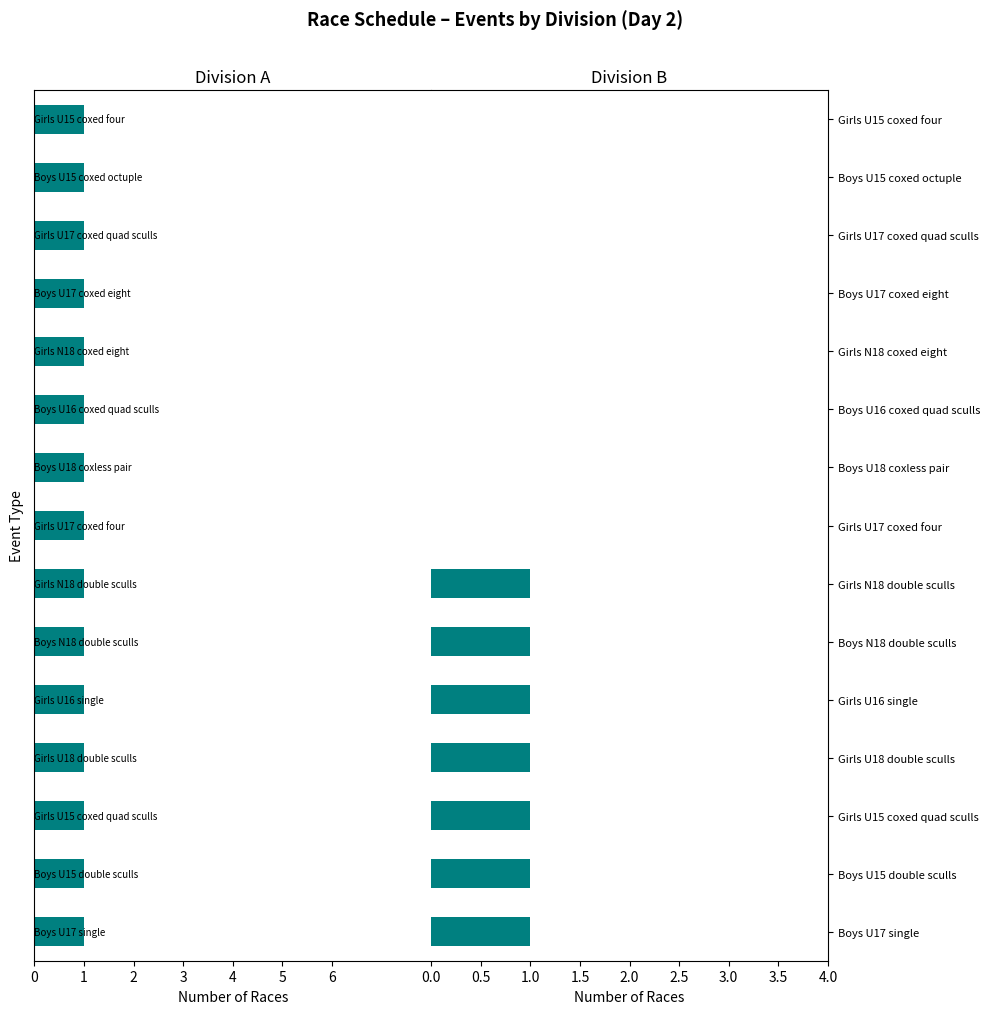

Rank the series by their average value, from highest to lowest.

Division A, Division B